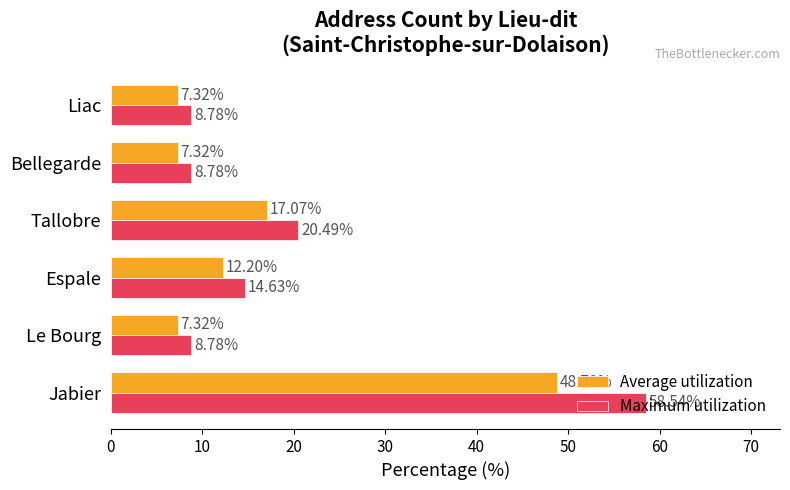

What is the average value of the Maximum utilization series?

20.0